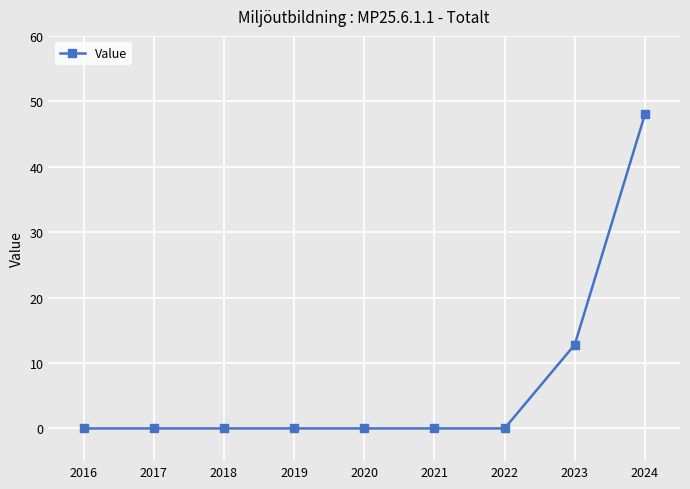

What is the sum of the values at 2019 and 2024?

48.0